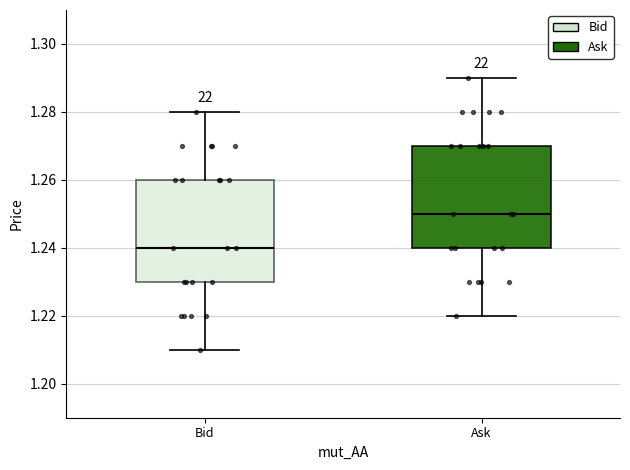

Reading left to right, read every box against the y-axis: the position of its median line, the range the box covers, and the ends of its whiskers. The values are not printed on the chart, so give them approximately, as read against the axis.

Bid: median 1.24, box 1.23 to 1.26, whiskers 1.21 to 1.28
Ask: median 1.25, box 1.24 to 1.27, whiskers 1.22 to 1.29